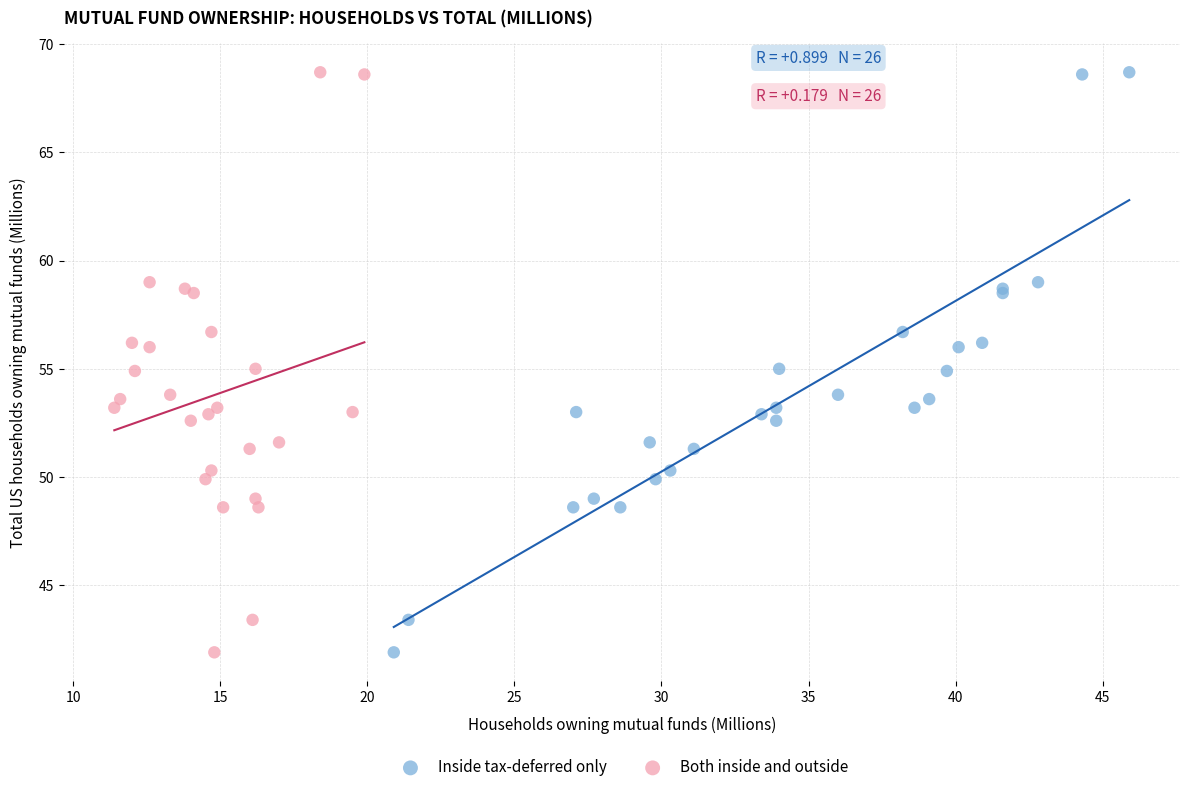

What are all the series names shown in the legend?

Inside tax-deferred only, Both inside and outside